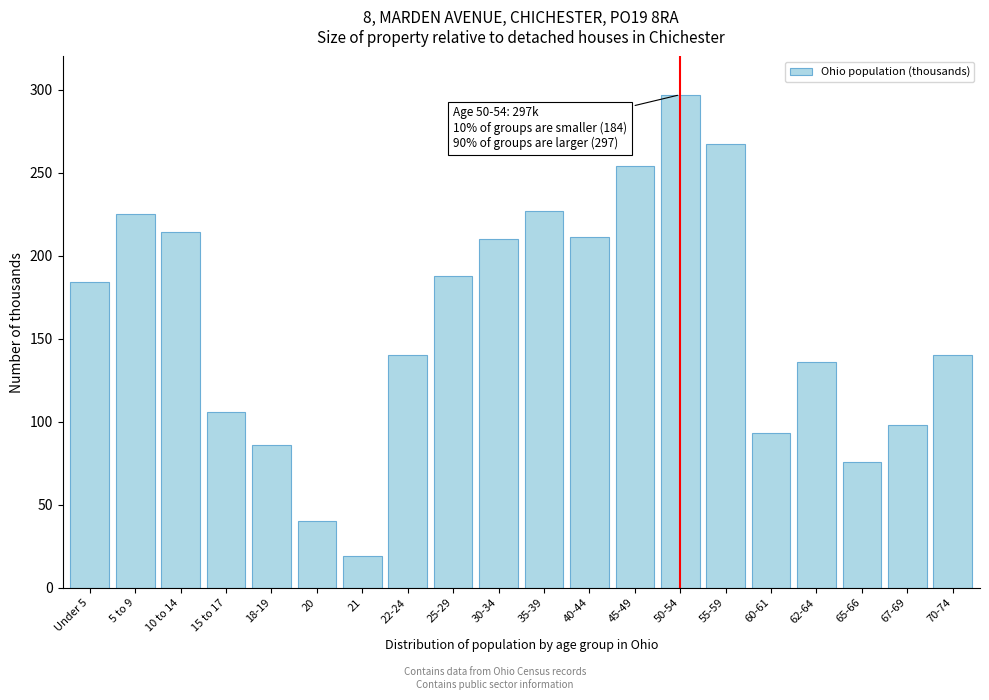

What is the label of the 13th bar from the right?

22-24